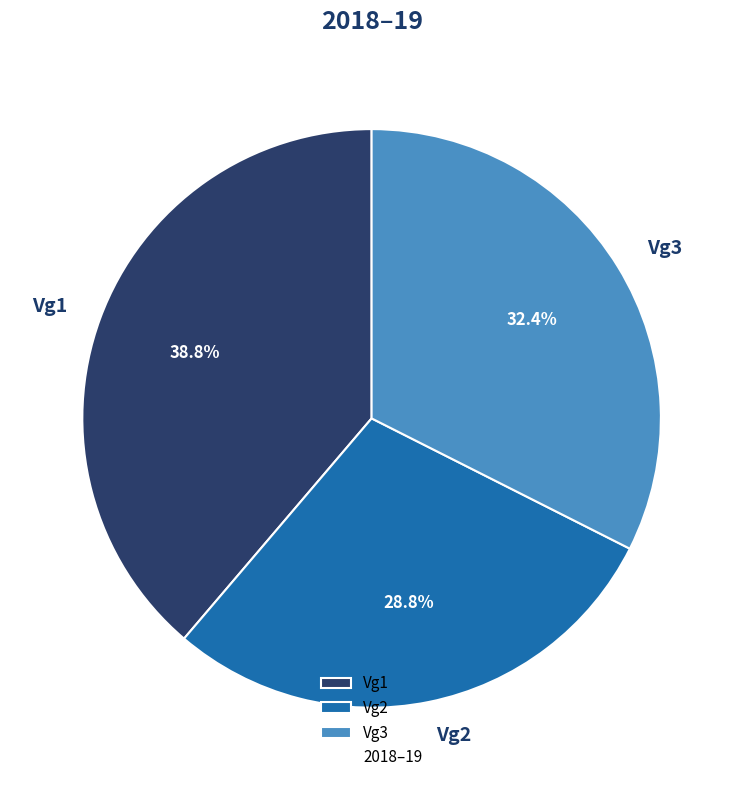

Is there any slice that represents more than half of the pie?

No